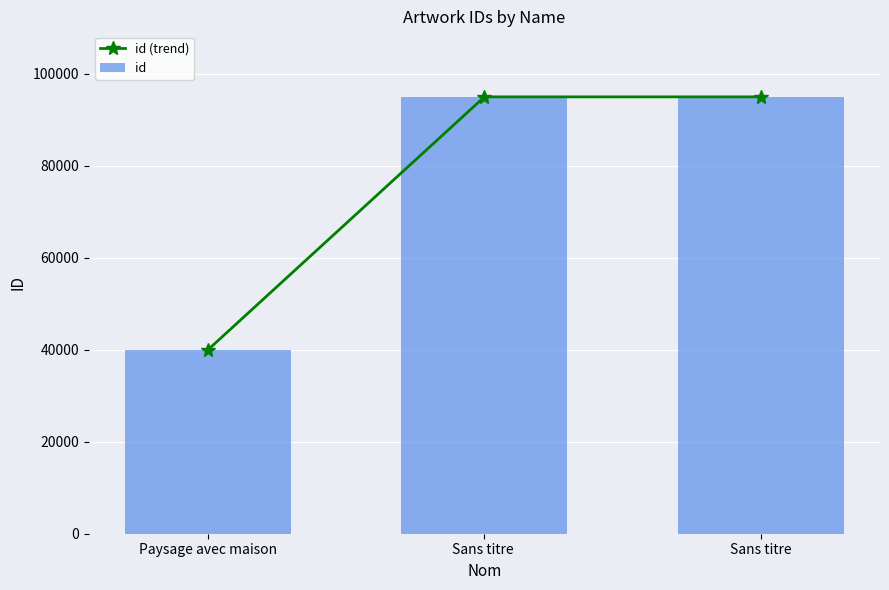

What is the label of the 2nd bar from the right?

Sans titre 